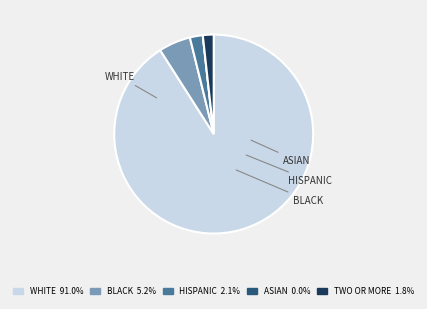

Is there any slice that represents more than half of the pie?

Yes